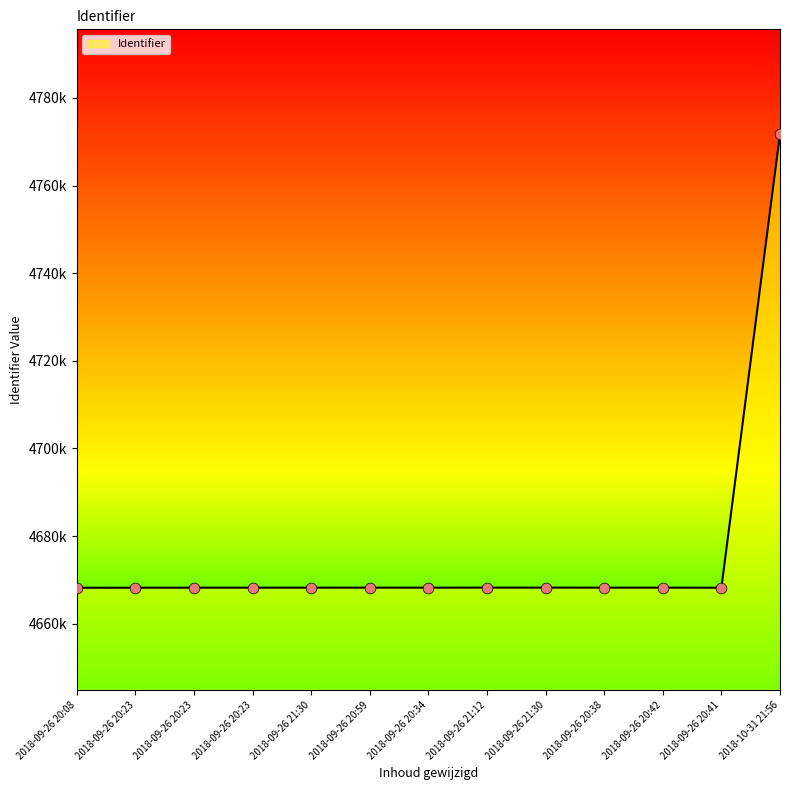

What is the ratio of the value at 2018-09-26 20:42 to the value at 2018-09-26 20:38?

1.0